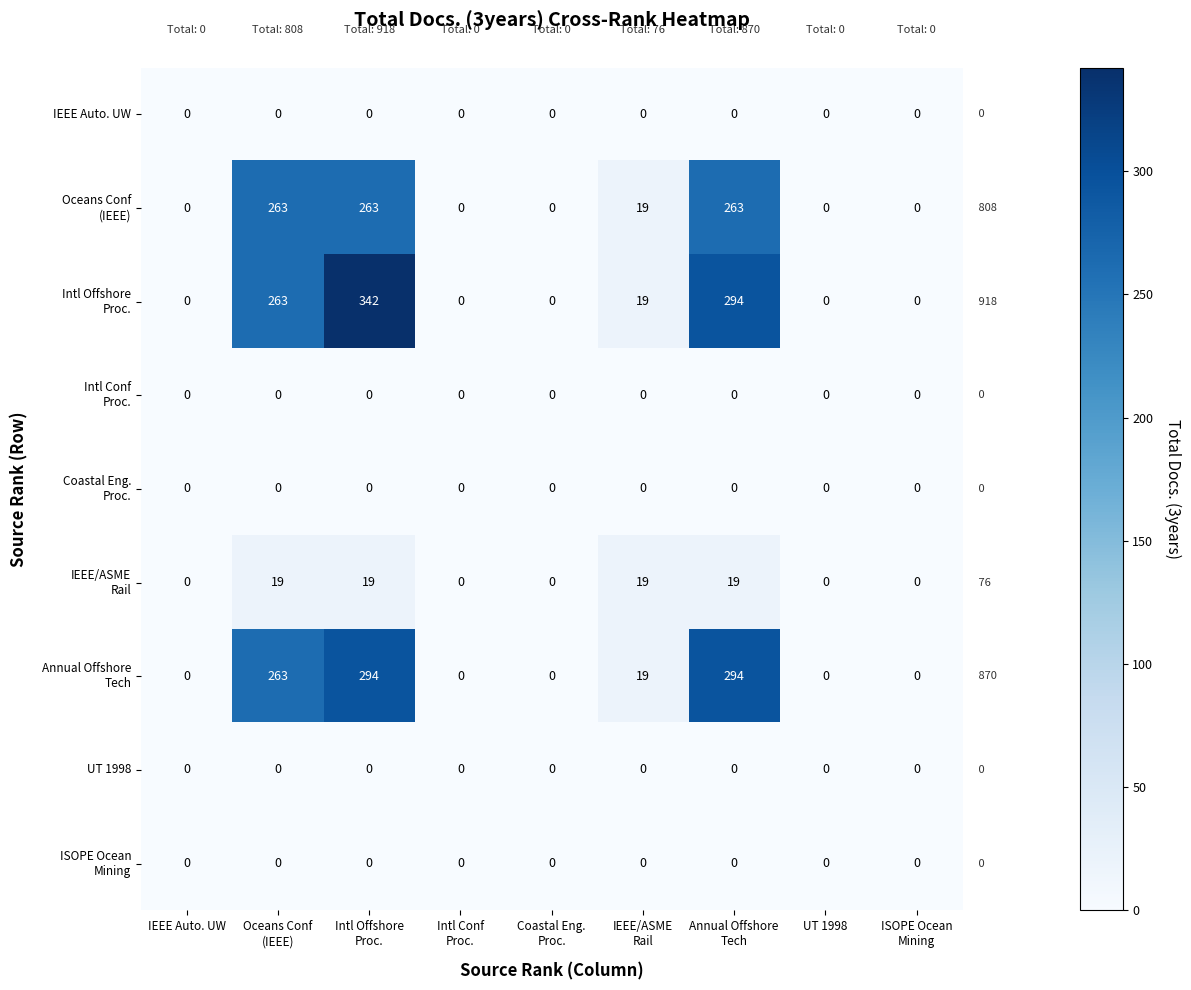

At how many categories does at least one series exceed 248?

3